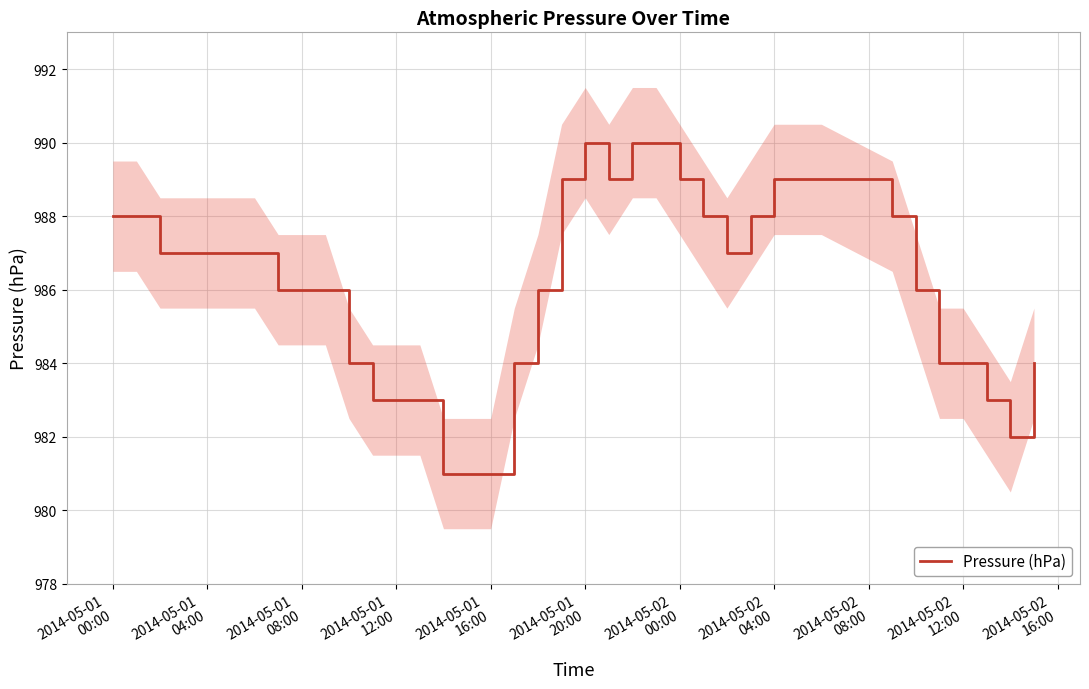

How many lines are shown in the chart?

1